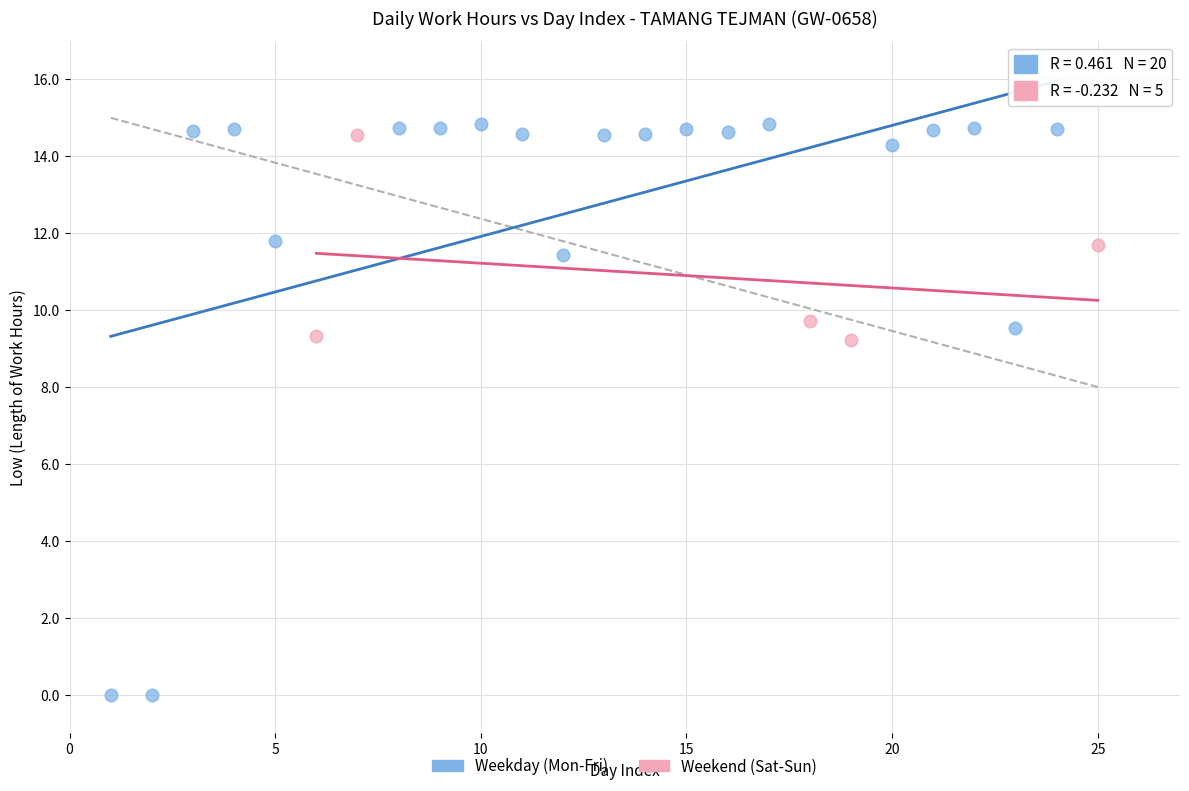

Which series has the largest Y range (max minus min)?

Weekday (Mon-Fri)